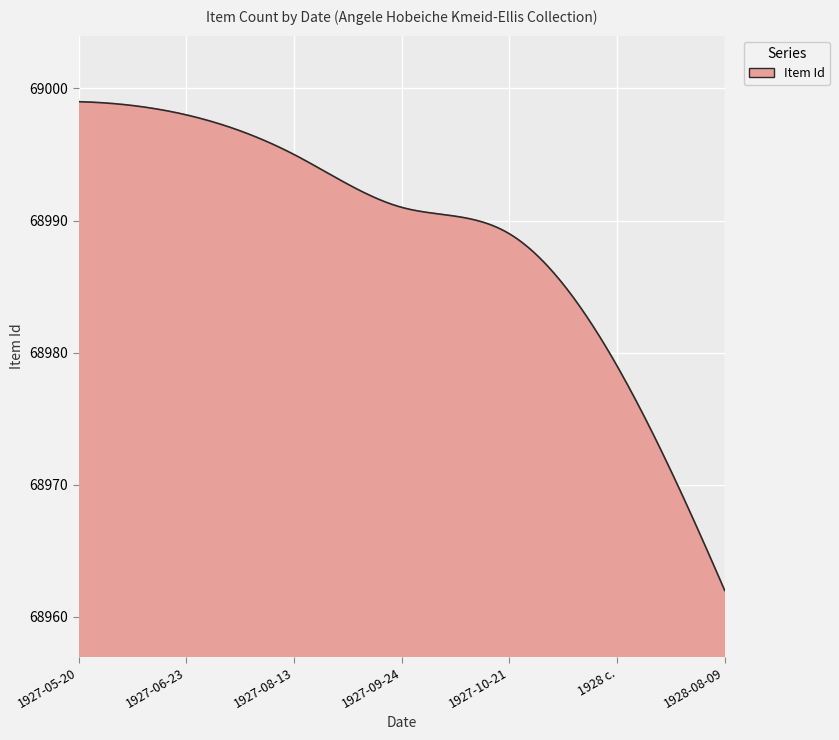

What is the difference between the maximum and minimum values?

37.0